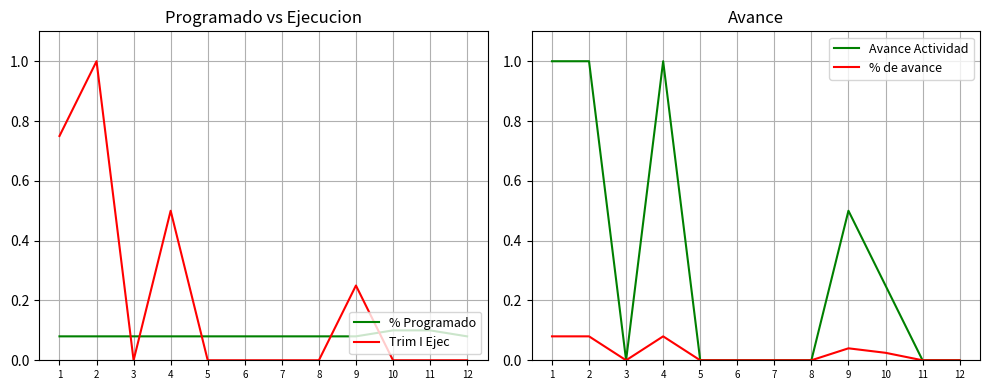

The value of Trim I Ejec at 11 is 0.5. True or false?

False